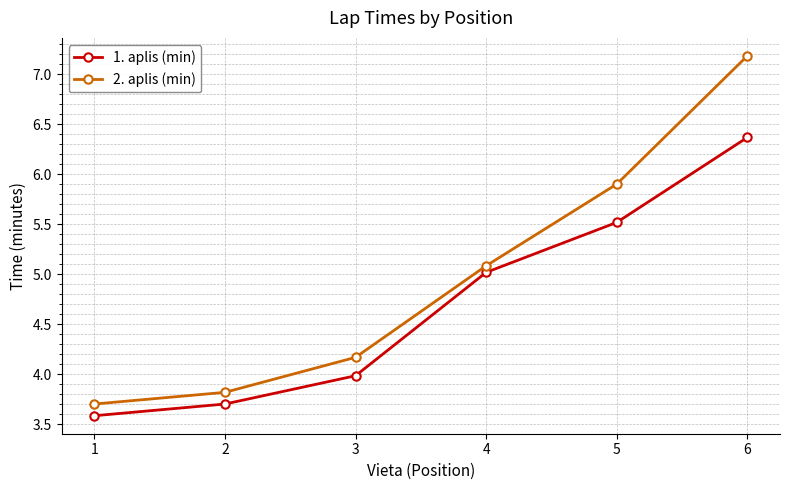

True or false: 1. aplis (min) has a value of 6.4 at 6.

True